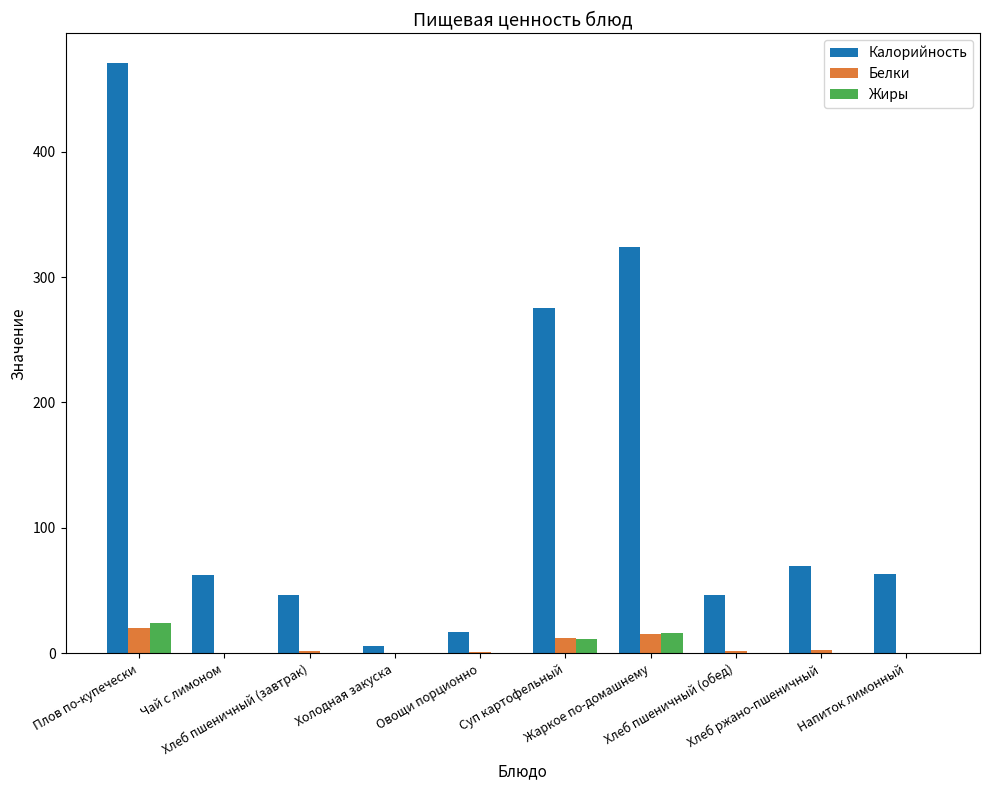

True or false: Калорийность has a value of 46.9 at Хлеб пшеничный (обед).

True